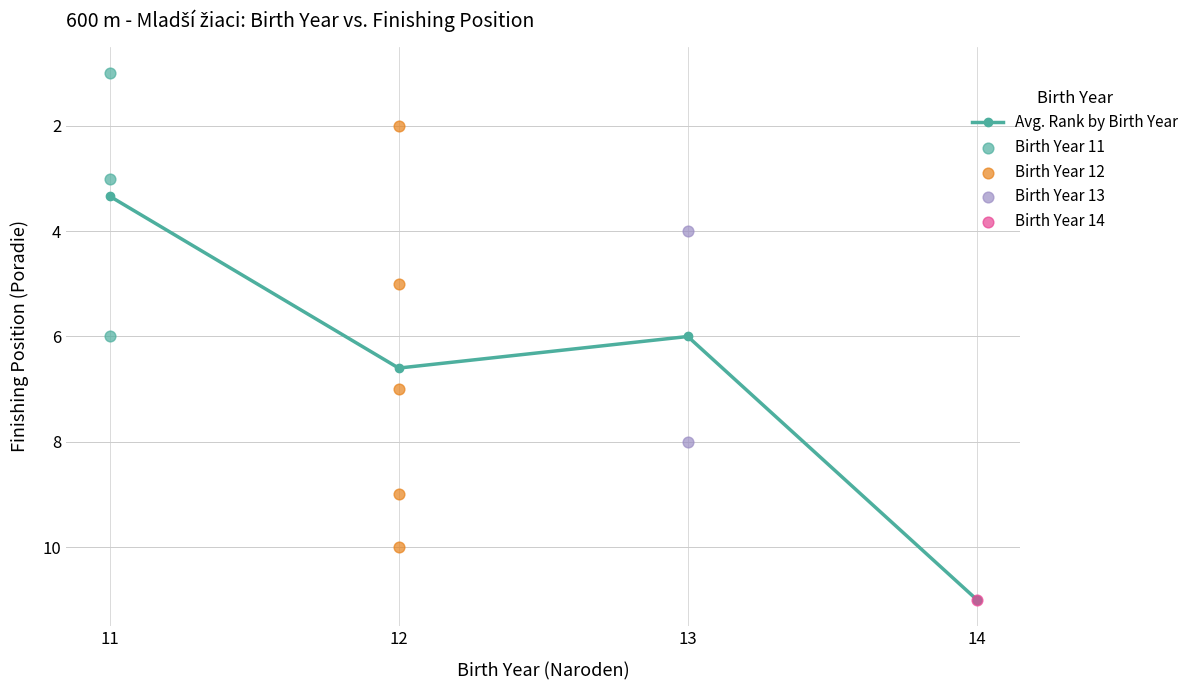

Approximately how many times larger is the value at 13 compared to 12?

0.9